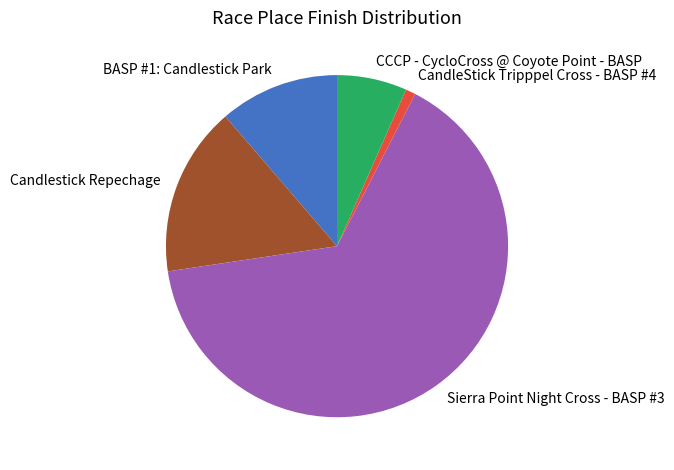

How many segments does this pie chart have?

5